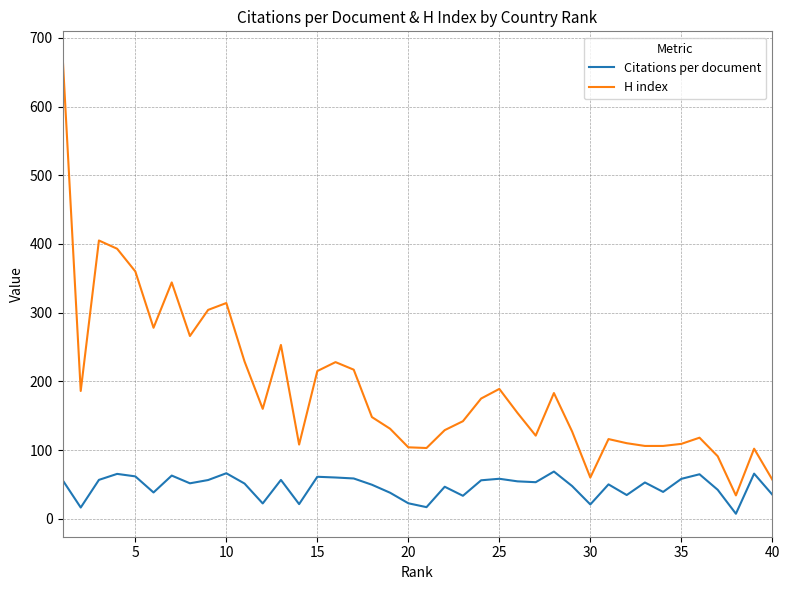

True or false: H index and Citations per document cross at least once.

False